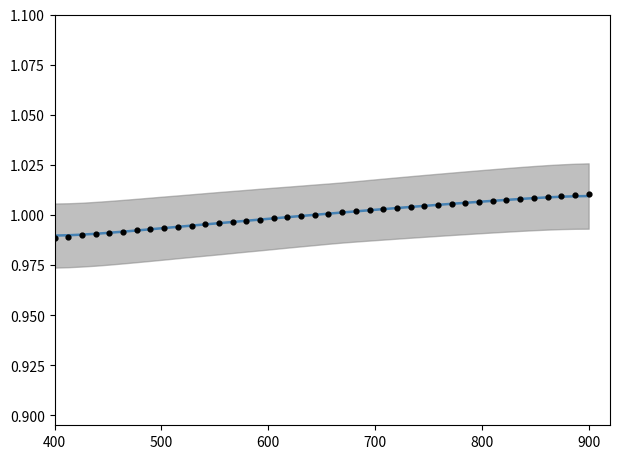

Is the value of Elevation (raw) at 35 greater than the value of Elevation (smoothed) at 17?

Yes